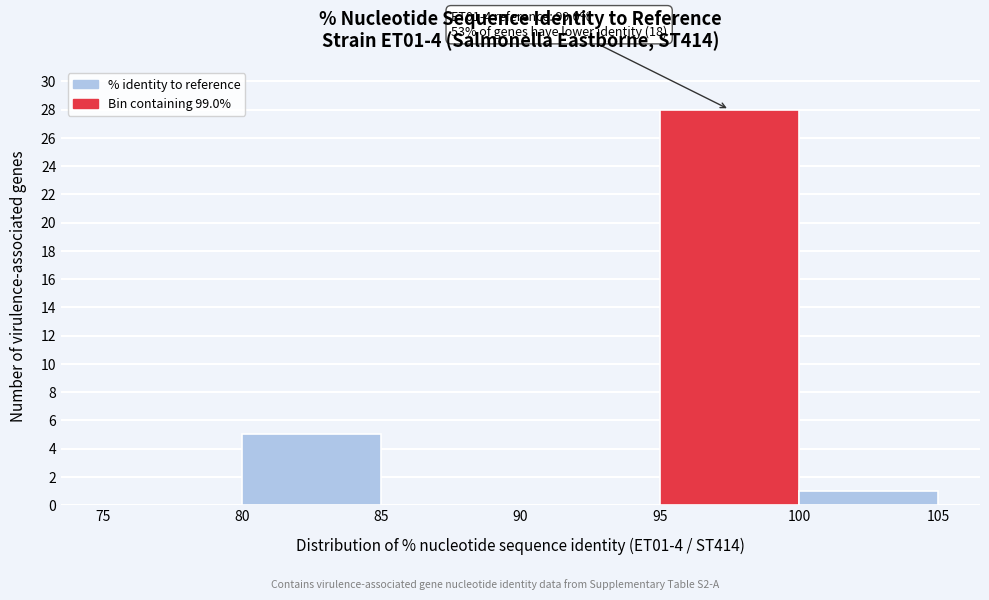

Which range on the x-axis has the tallest bar?

95 to 100